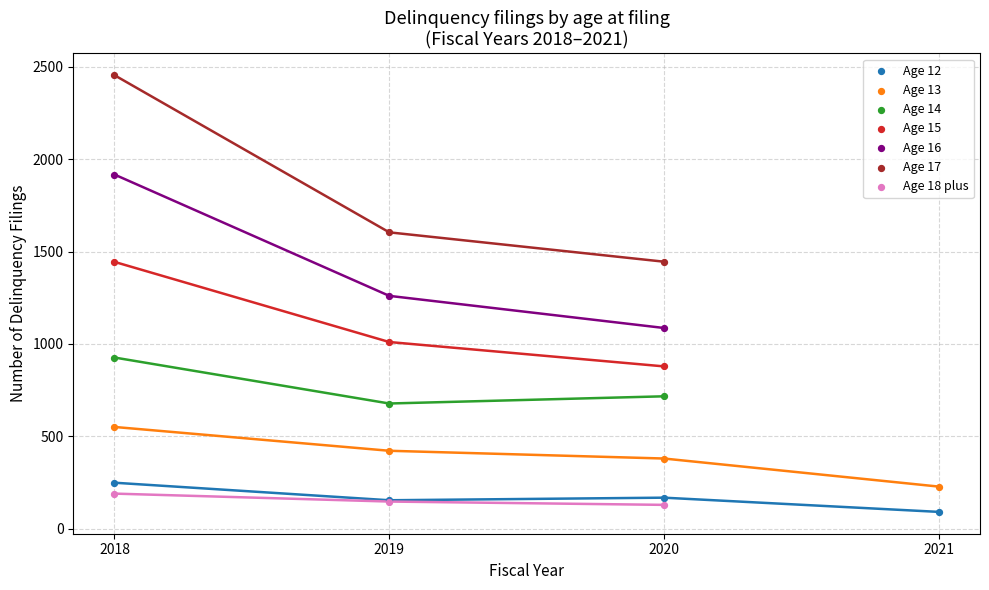

What is the total value across all series at 2019?

995